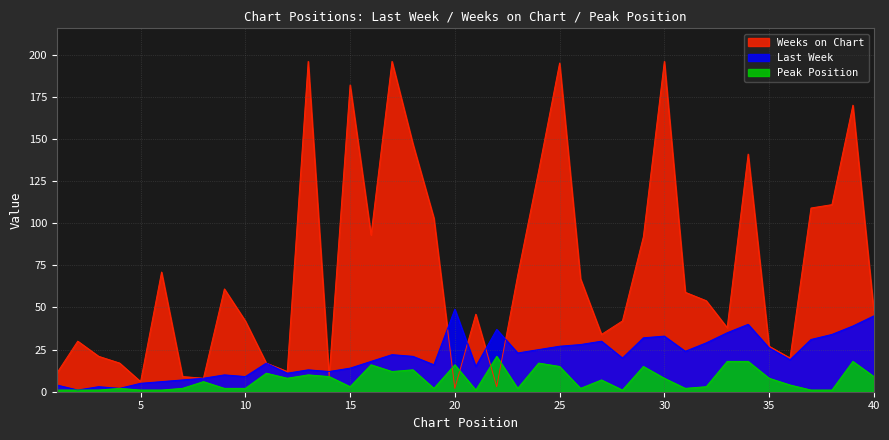

Where do Weeks on Chart and Last Week first cross each other?

13 and 14